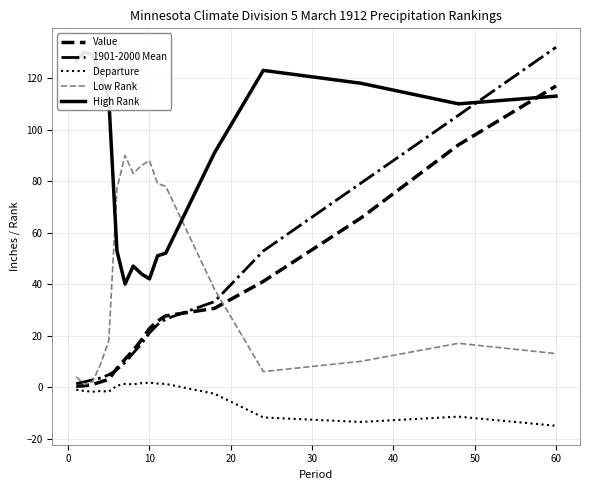

True or false: Departure has a value of 2.3 at 10.

False